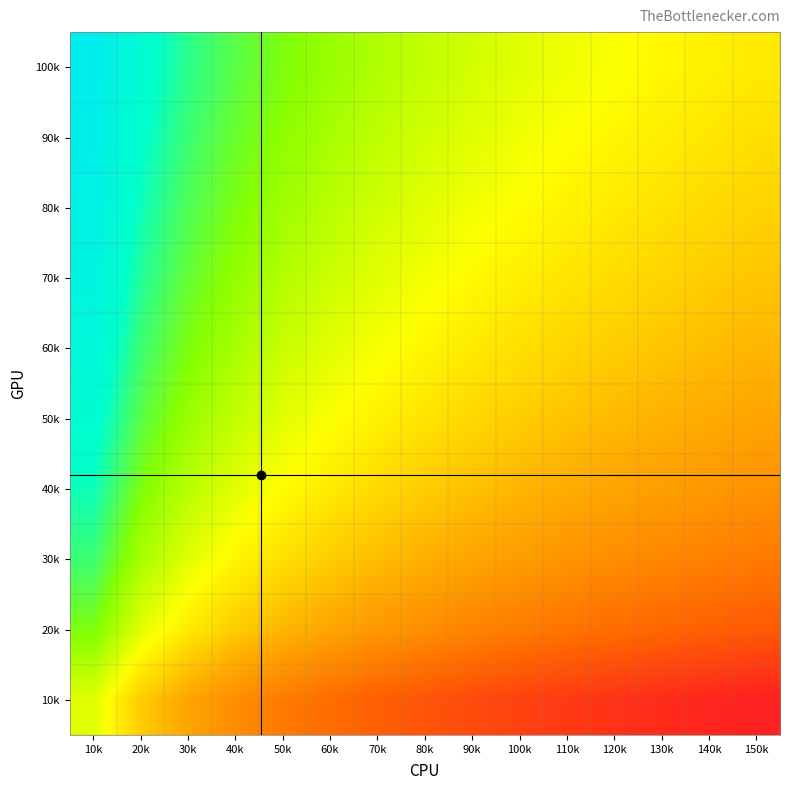

Reading left to right, what are all the values shown in this chart?

10k: 10k=0.4	20k=-0.3	30k=-0.7	40k=-1.0	50k=-1.2	60k=-1.4	70k=-1.5	80k=-1.7	90k=-1.8	100k=-1.9	110k=-2.0	120k=-2.1	130k=-2.2	140k=-2.2	150k=-2.3
20k: 10k=1.1	20k=0.4	30k=-0.0	40k=-0.3	50k=-0.5	60k=-0.7	70k=-0.8	80k=-1.0	90k=-1.1	100k=-1.2	110k=-1.3	120k=-1.4	130k=-1.5	140k=-1.5	150k=-1.6
30k: 10k=1.5	20k=0.8	30k=0.4	40k=0.1	50k=-0.1	60k=-0.3	70k=-0.4	80k=-0.6	90k=-0.7	100k=-0.8	110k=-0.9	120k=-1.0	130k=-1.1	140k=-1.1	150k=-1.2
40k: 10k=1.8	20k=1.1	30k=0.7	40k=0.4	50k=0.2	60k=-0.0	70k=-0.2	80k=-0.3	90k=-0.4	100k=-0.5	110k=-0.6	120k=-0.7	130k=-0.8	140k=-0.8	150k=-0.9
50k: 10k=2.0	20k=1.3	30k=0.9	40k=0.6	50k=0.4	60k=0.2	70k=0.1	80k=-0.1	90k=-0.2	100k=-0.3	110k=-0.4	120k=-0.5	130k=-0.6	140k=-0.6	150k=-0.7
60k: 10k=2.2	20k=1.5	30k=1.1	40k=0.8	50k=0.6	60k=0.4	70k=0.3	80k=0.1	90k=-0.0	100k=-0.1	110k=-0.2	120k=-0.3	130k=-0.4	140k=-0.4	150k=-0.5
70k: 10k=2.4	20k=1.7	30k=1.3	40k=1.0	50k=0.7	60k=0.6	70k=0.4	80k=0.3	90k=0.2	100k=0.0	110k=-0.0	120k=-0.1	130k=-0.2	140k=-0.3	150k=-0.4
80k: 10k=2.5	20k=1.8	30k=1.4	40k=1.1	50k=0.9	60k=0.7	70k=0.5	80k=0.4	90k=0.3	100k=0.2	110k=0.1	120k=-0.0	130k=-0.1	140k=-0.2	150k=-0.2
90k: 10k=2.6	20k=1.9	30k=1.5	40k=1.2	50k=1.0	60k=0.8	70k=0.7	80k=0.5	90k=0.4	100k=0.3	110k=0.2	120k=0.1	130k=0.0	140k=-0.0	150k=-0.1
100k: 10k=2.7	20k=2.0	30k=1.6	40k=1.3	50k=1.1	60k=0.9	70k=0.8	80k=0.6	90k=0.5	100k=0.4	110k=0.3	120k=0.2	130k=0.1	140k=0.1	150k=-0.0